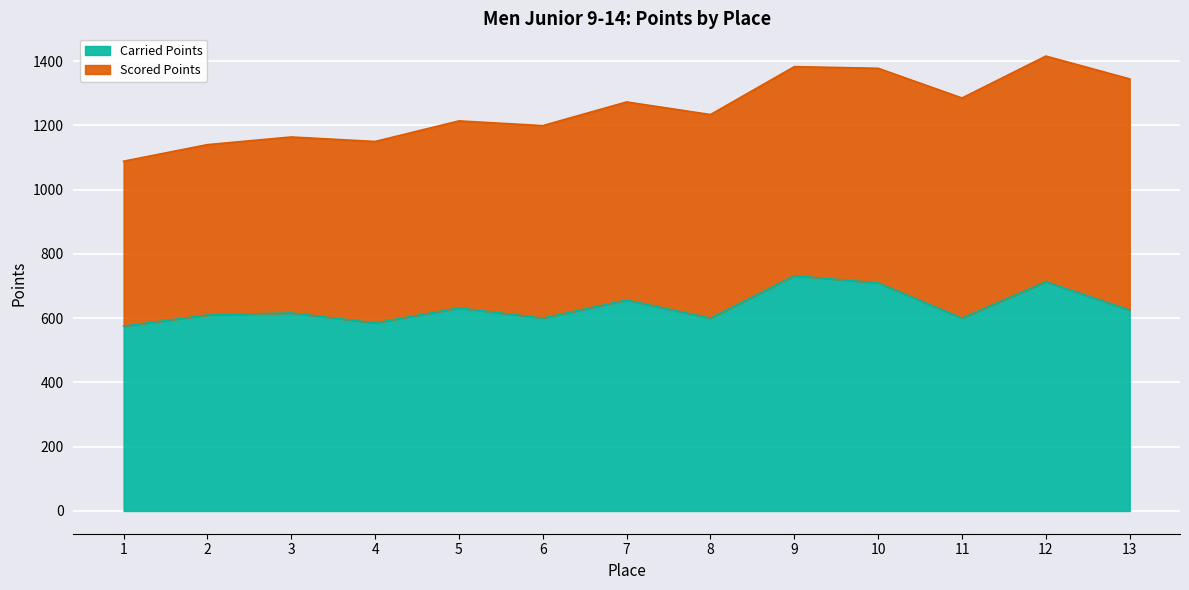

What is the maximum value shown in the chart?

731.9